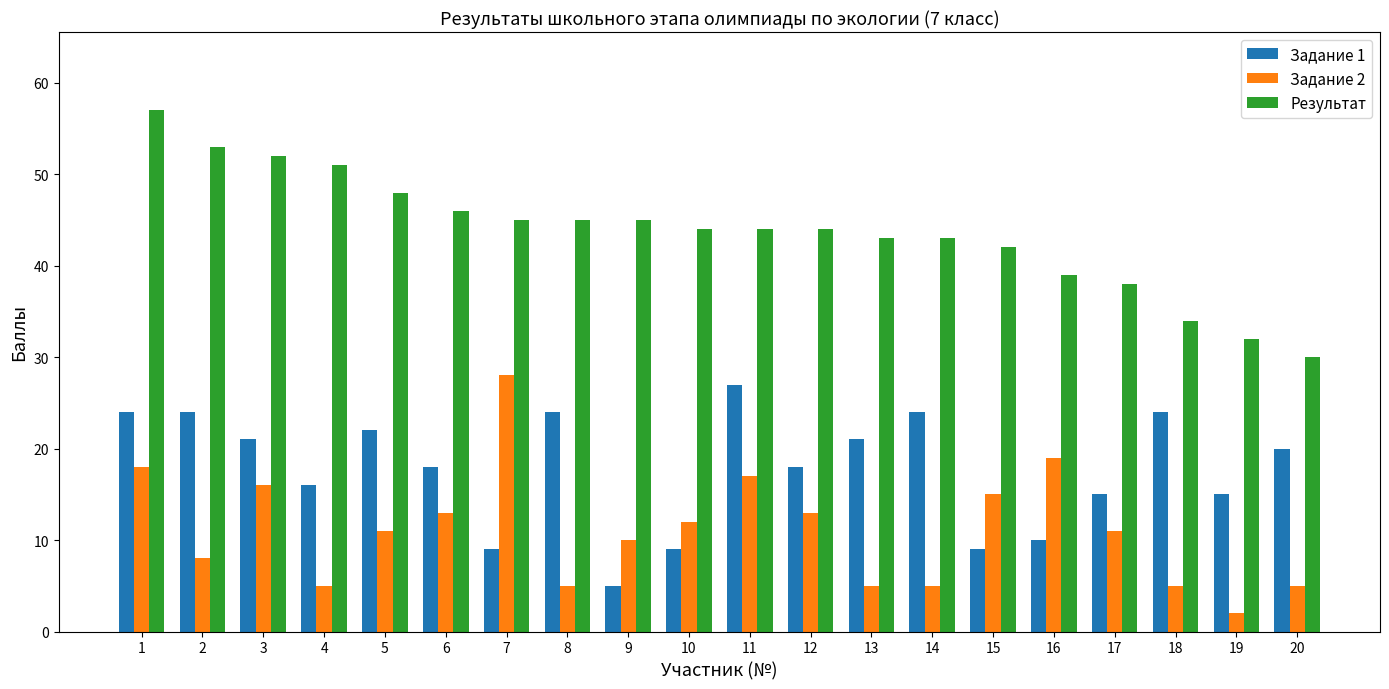

What is the spread (max minus min) of values at 16?

29